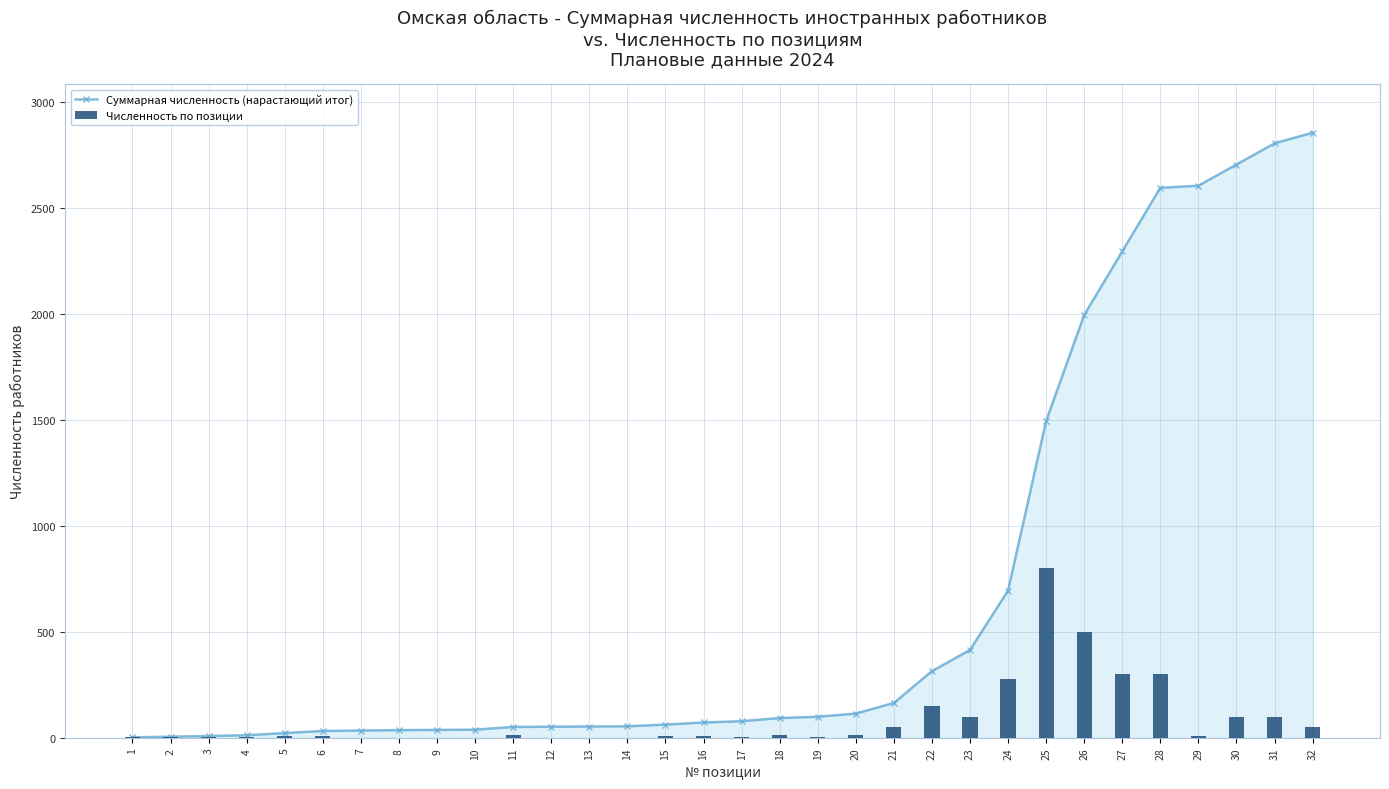

The Численность по позиции series shows 4 at 6. True or false?

False